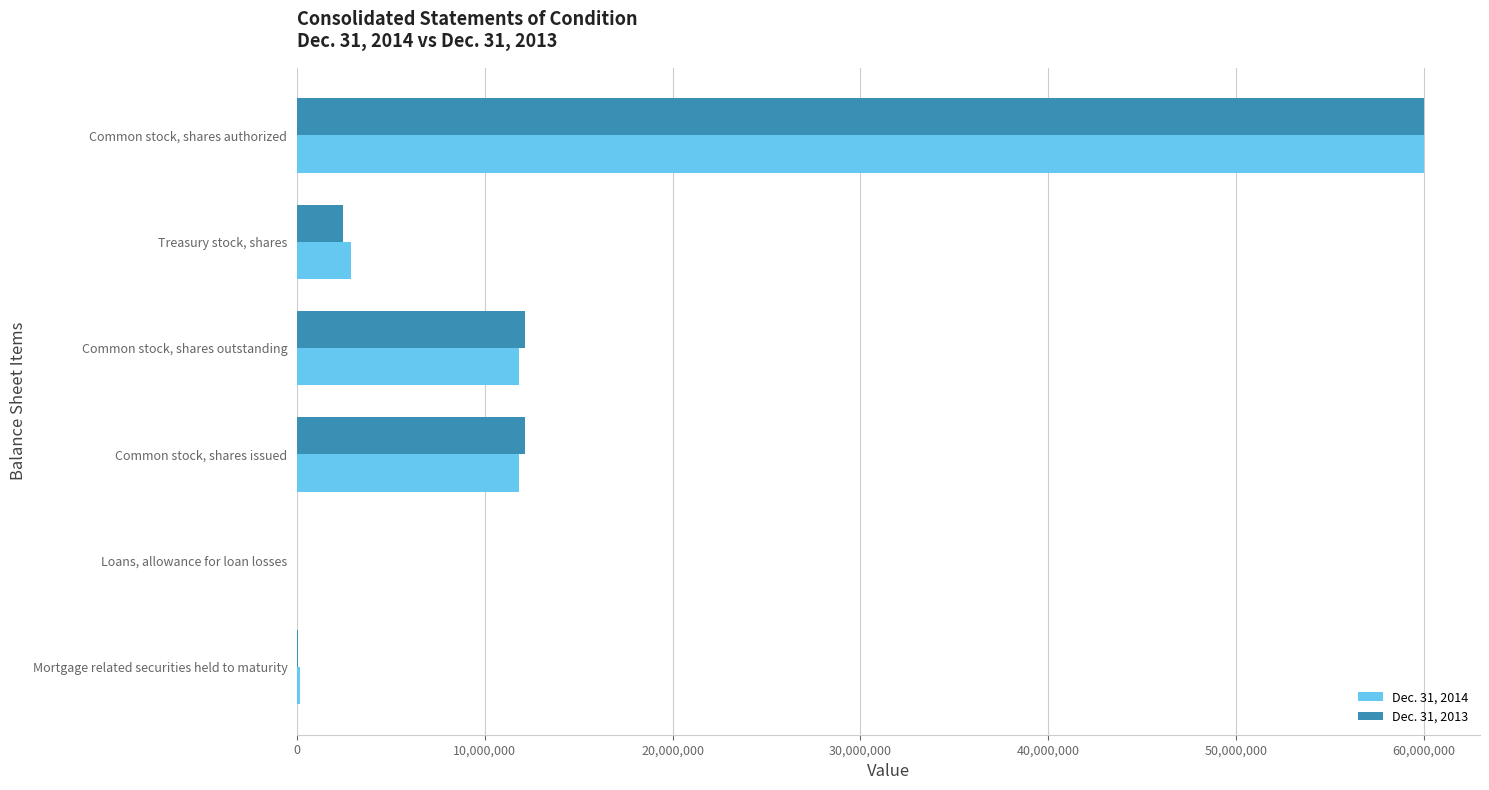

Which category has the highest value in the Dec. 31, 2013 series?

Common stock, shares authorized